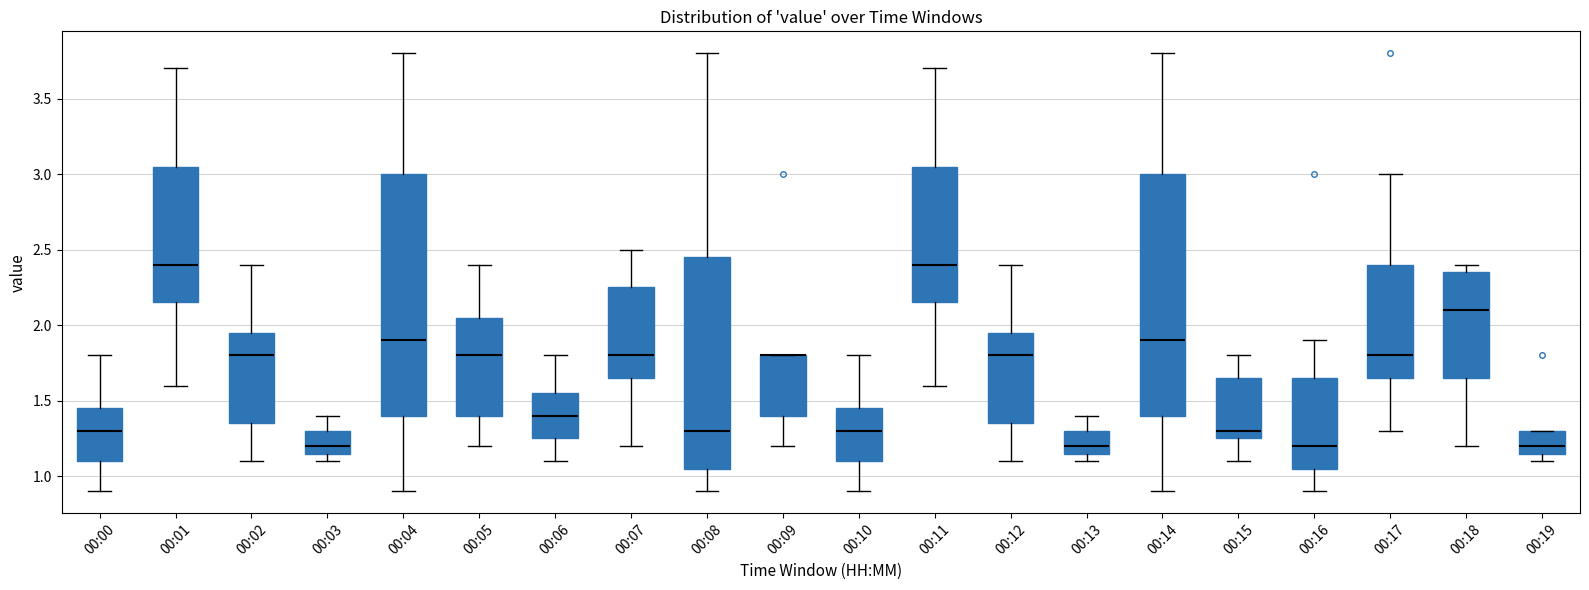

Reading left to right, transcribe this box plot: for each box, give where its median line is, the range the box spans, and where its two whiskers end, as read against the y-axis. The values are not printed on the chart, so give them approximately, as read against the axis.

00:00: median 1.30, box 1.10 to 1.45, whiskers 0.90 to 1.80
00:01: median 2.40, box 2.15 to 3.05, whiskers 1.60 to 3.70
00:02: median 1.80, box 1.35 to 1.95, whiskers 1.10 to 2.40
00:03: median 1.20, box 1.15 to 1.30, whiskers 1.10 to 1.40
00:04: median 1.90, box 1.40 to 3.00, whiskers 0.90 to 3.80
00:05: median 1.80, box 1.40 to 2.05, whiskers 1.20 to 2.40
00:06: median 1.40, box 1.25 to 1.55, whiskers 1.10 to 1.80
00:07: median 1.80, box 1.65 to 2.25, whiskers 1.20 to 2.50
00:08: median 1.30, box 1.05 to 2.45, whiskers 0.90 to 3.80
00:09: median 1.80 (drawn on the box's upper edge), box 1.40 to 1.80, whiskers 1.20 to 1.80
00:10: median 1.30, box 1.10 to 1.45, whiskers 0.90 to 1.80
00:11: median 2.40, box 2.15 to 3.05, whiskers 1.60 to 3.70
00:12: median 1.80, box 1.35 to 1.95, whiskers 1.10 to 2.40
00:13: median 1.20, box 1.15 to 1.30, whiskers 1.10 to 1.40
00:14: median 1.90, box 1.40 to 3.00, whiskers 0.90 to 3.80
00:15: median 1.30, box 1.25 to 1.65, whiskers 1.10 to 1.80
00:16: median 1.20, box 1.05 to 1.65, whiskers 0.90 to 1.90
00:17: median 1.80, box 1.65 to 2.40, whiskers 1.30 to 3.00
00:18: median 2.10, box 1.65 to 2.35, whiskers 1.20 to 2.40
00:19: median 1.20, box 1.15 to 1.30, whiskers 1.10 to 1.30